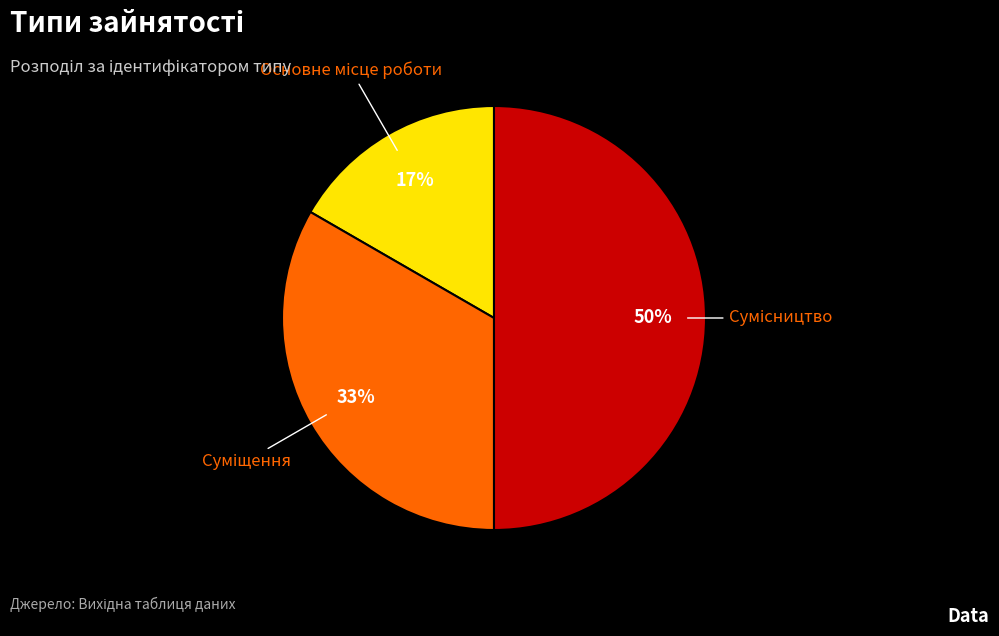

To the nearest percent, what is the average slice percentage?

33%